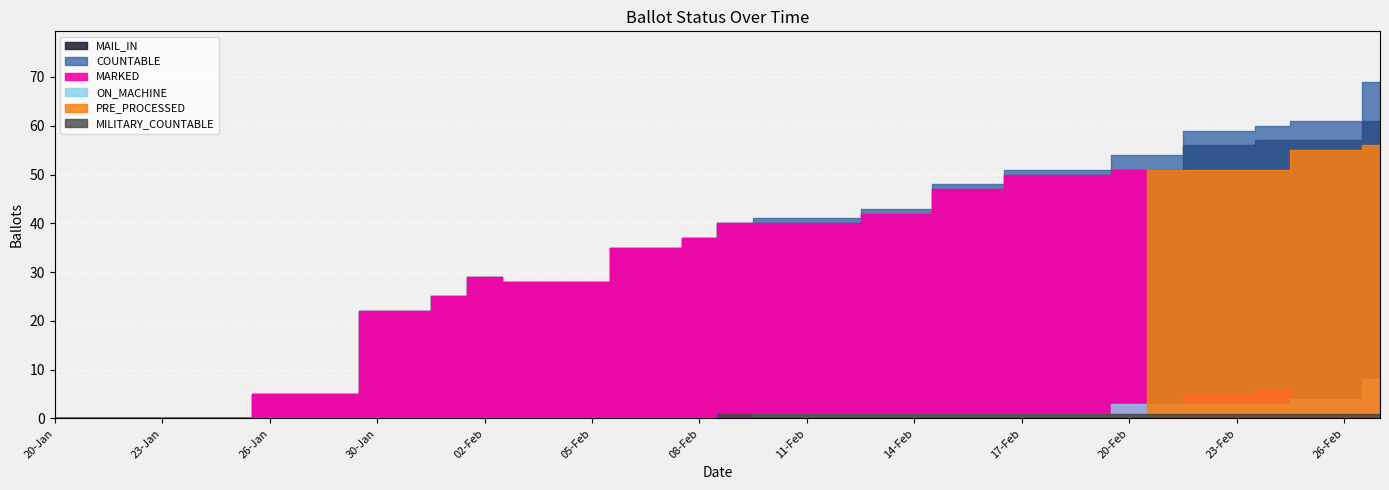

What is the total value across all series at 21-Feb?

160